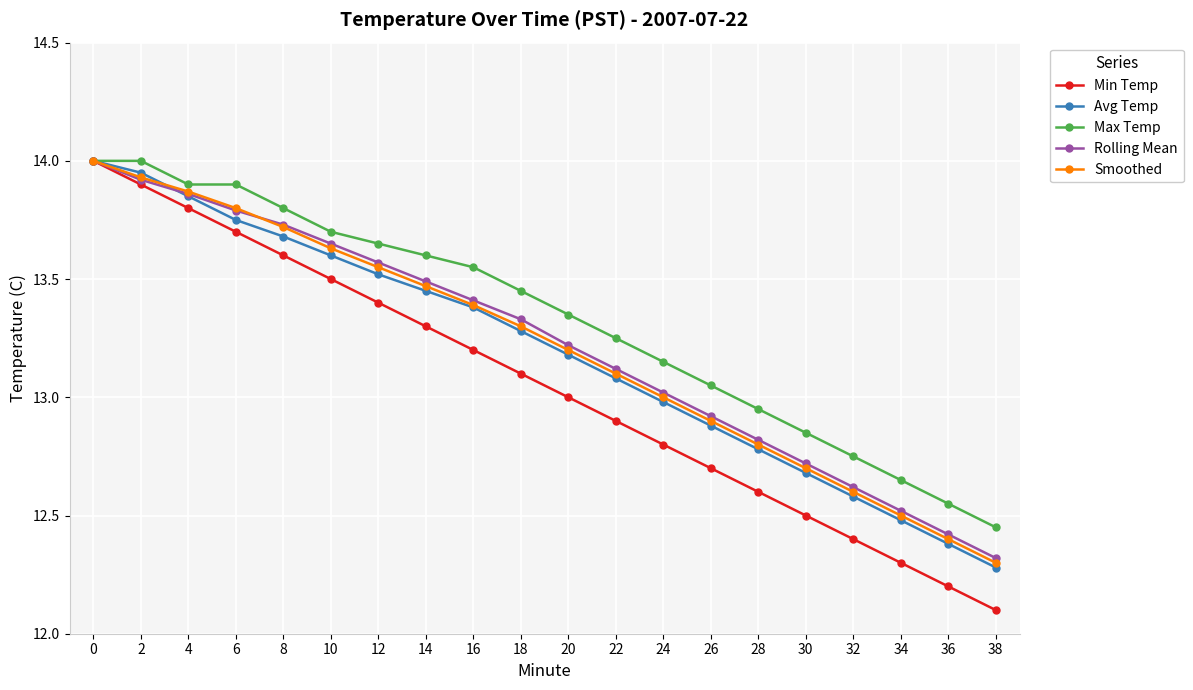

How many data points in Avg Temp are less than 13?

8